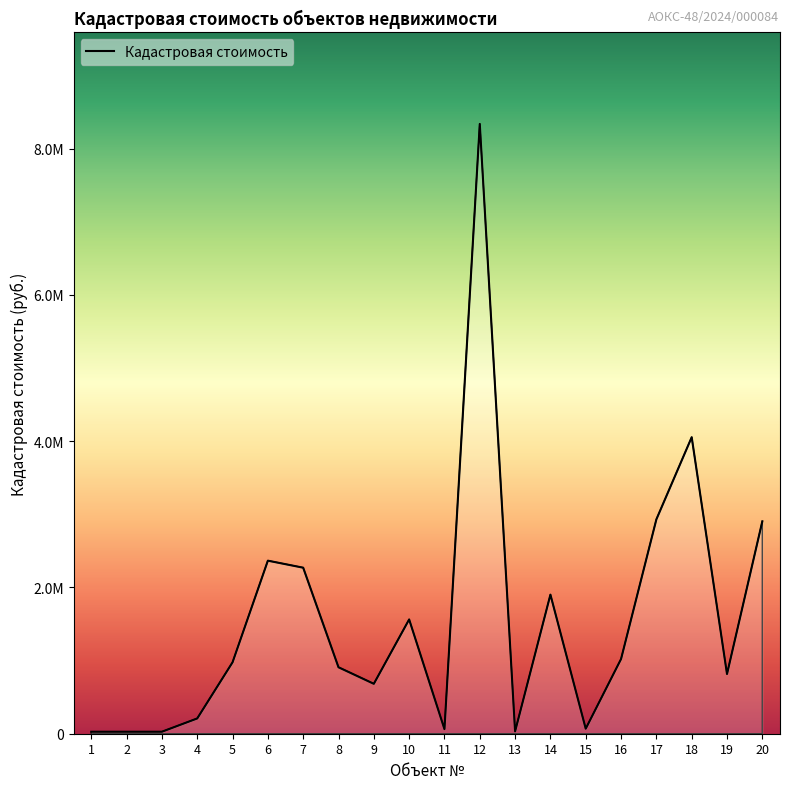

What is the value of the 5th point from the left?

976626.1